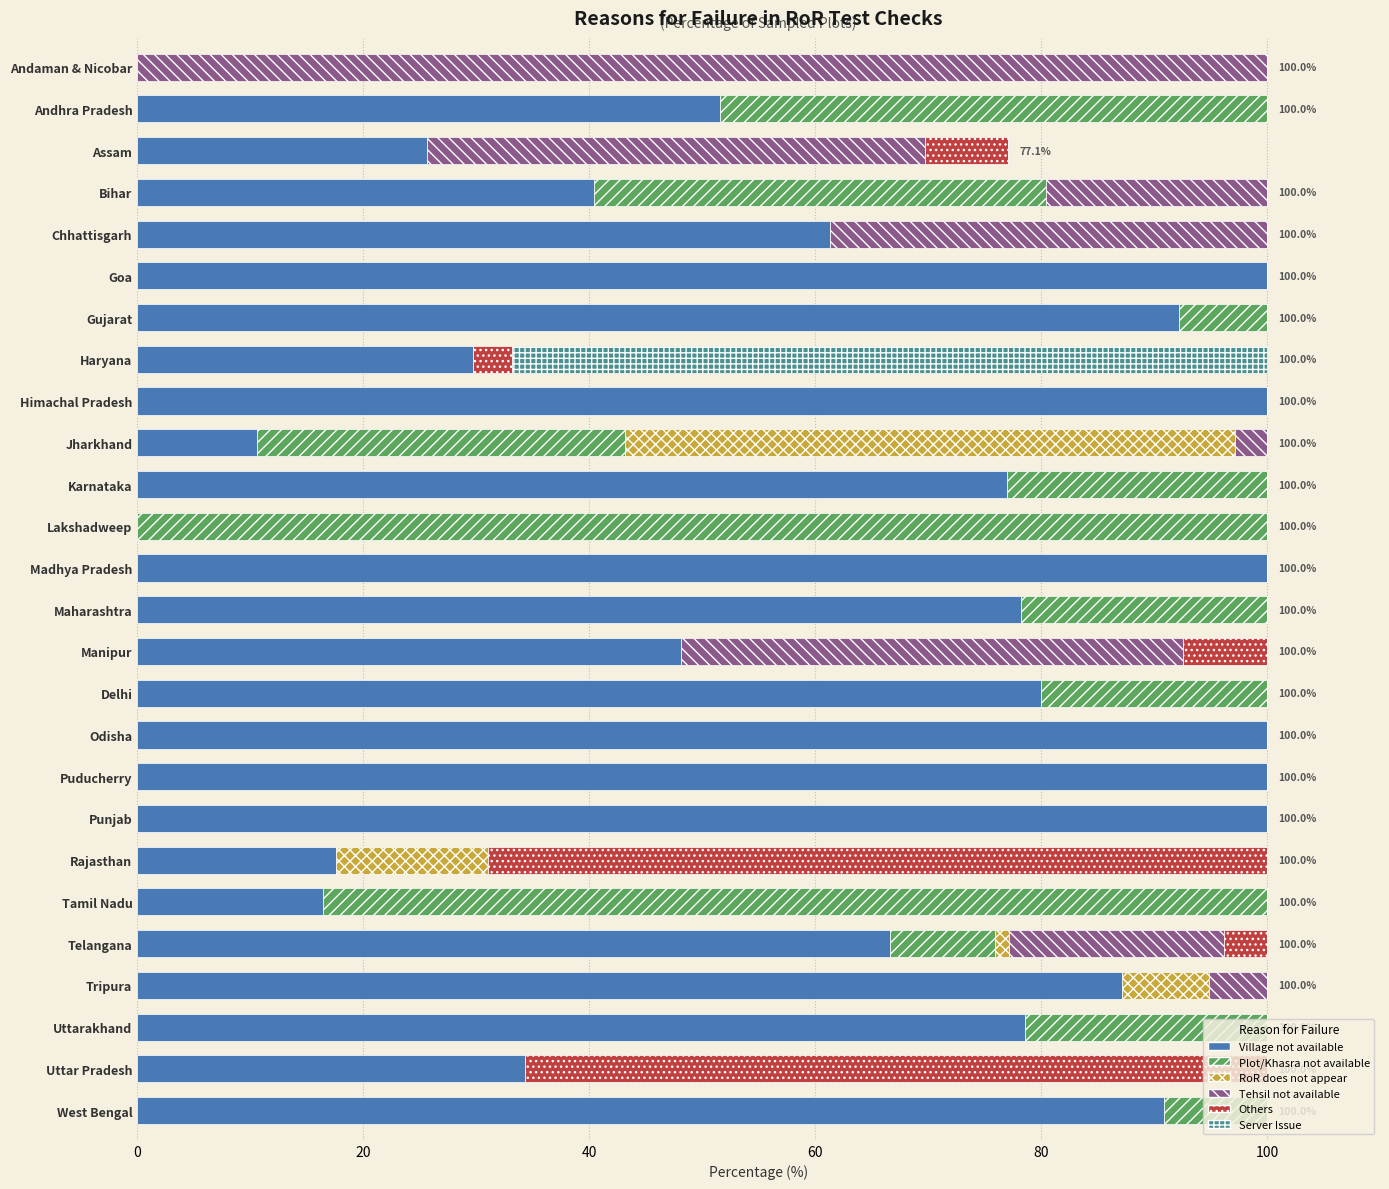

Is it true that Village not available equals 10.6 at Jharkhand?

True